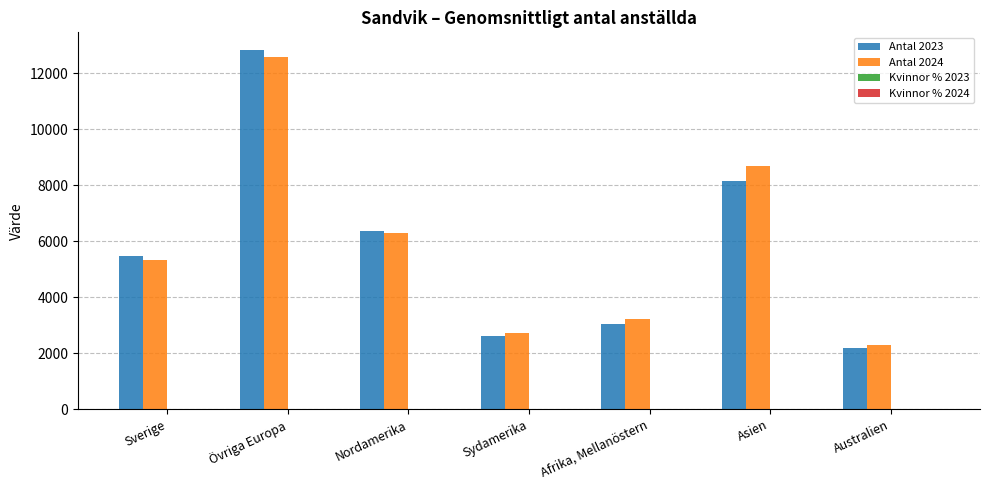

Which category has the highest value in the Antal 2023 series?

Övriga Europa